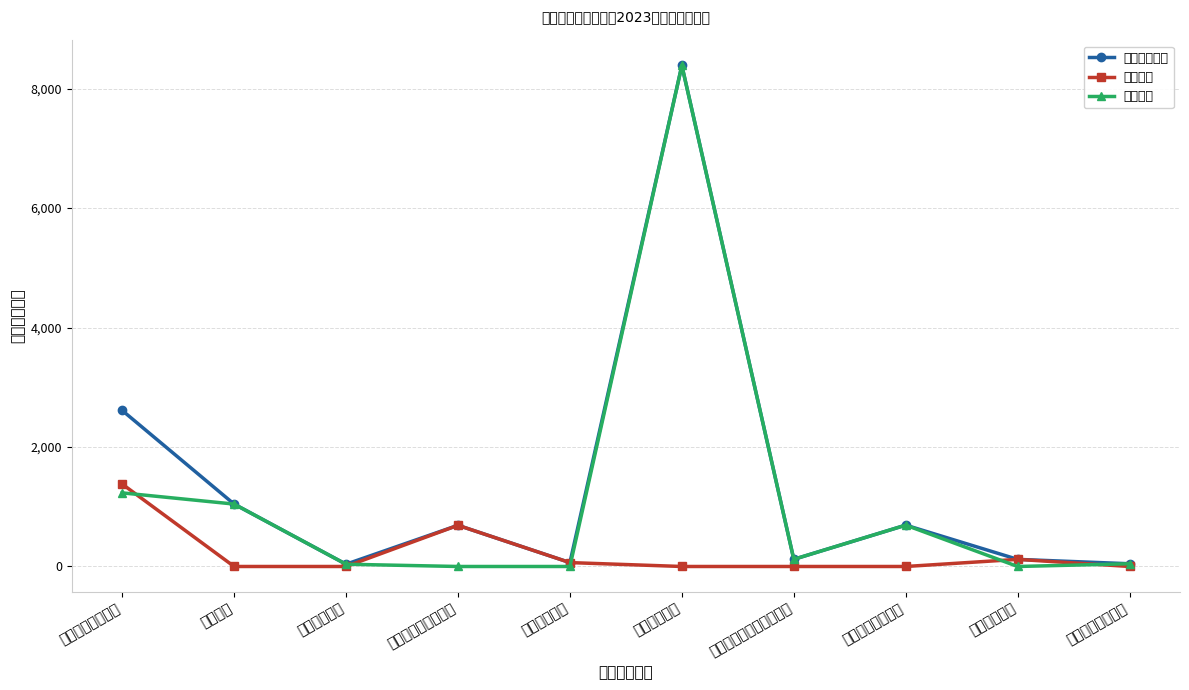

What is the label of the 3rd point from the right?

商业服务业等支出